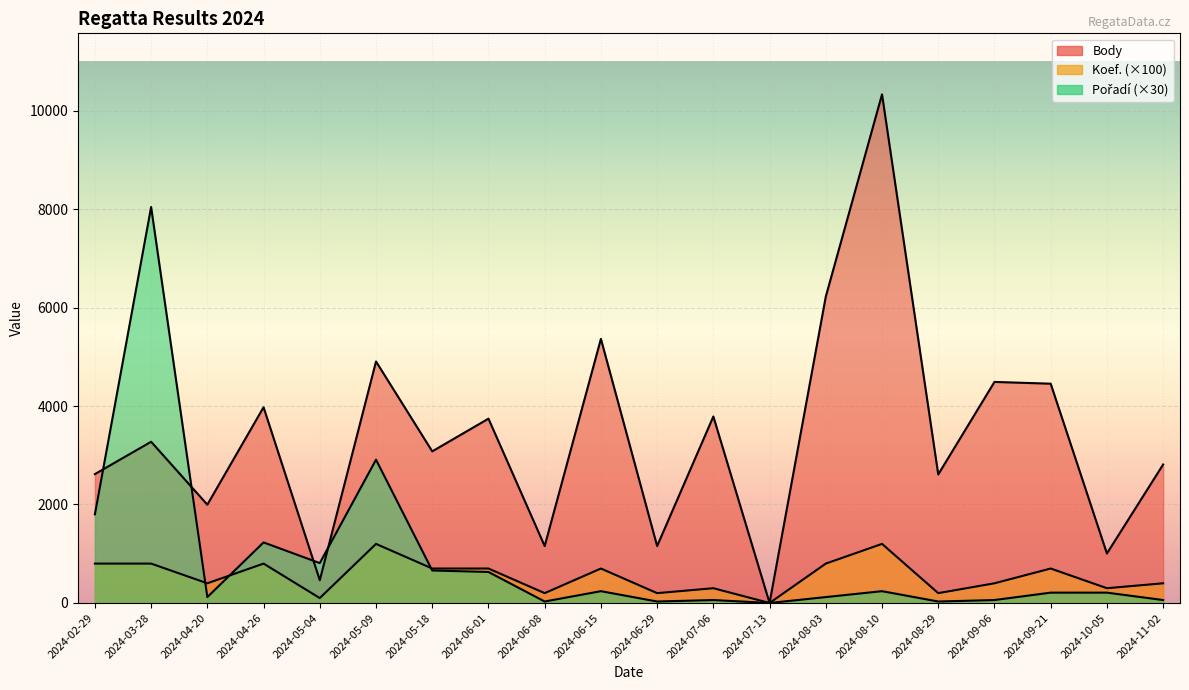

How many values in the Body series exceed 3274?

9